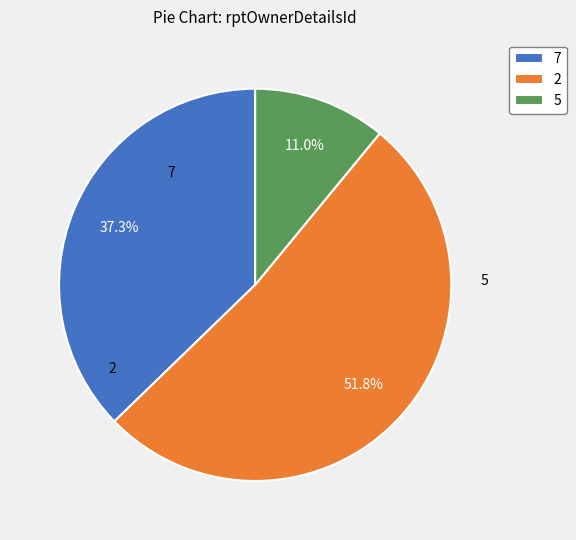

What is the ratio of the value at 7 to the value at 5?

3.4